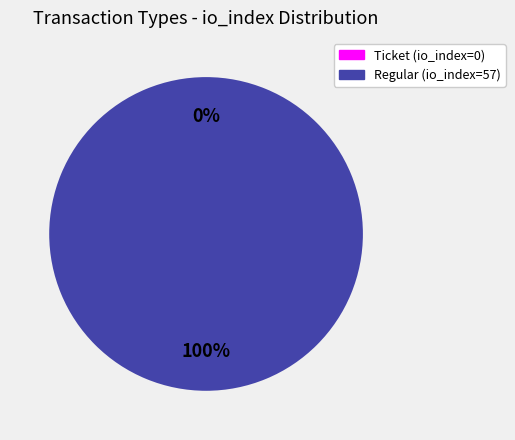

To the nearest percent, what is the average slice percentage?

50%